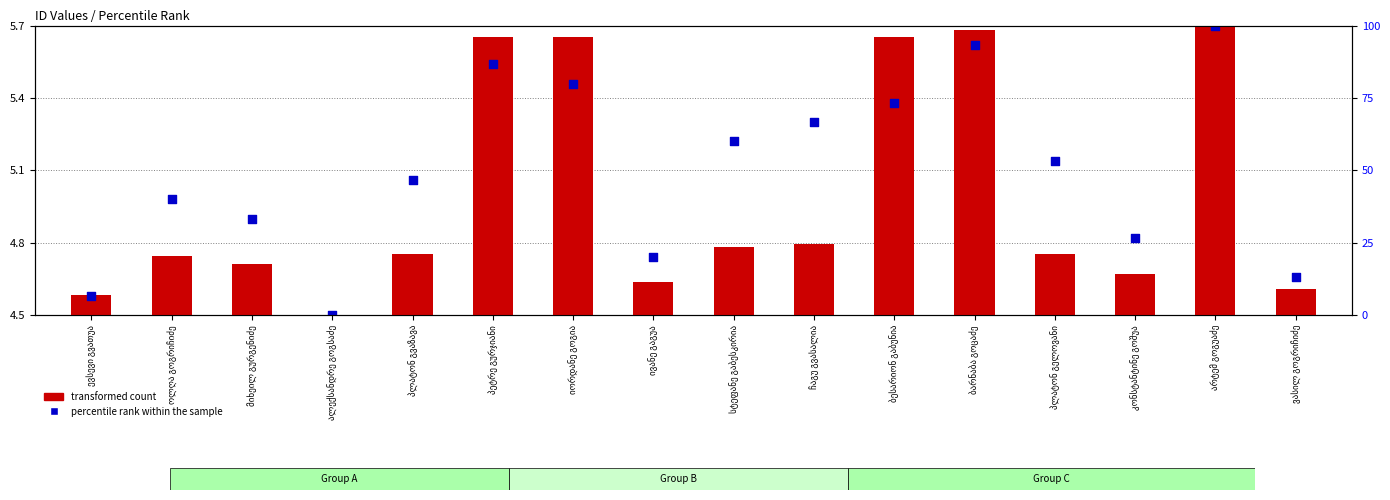

What are all the series names shown in the legend?

transformed count, percentile rank within the sample